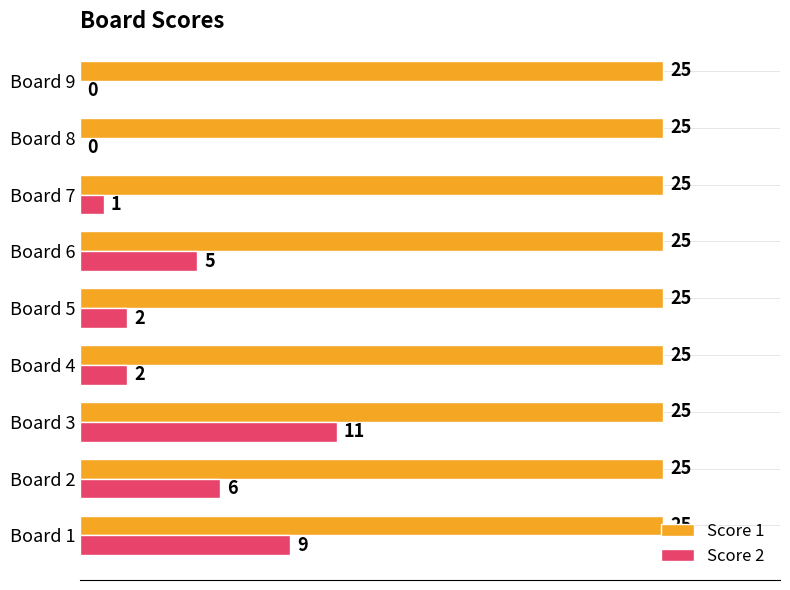

How many series are shown in this chart?

2